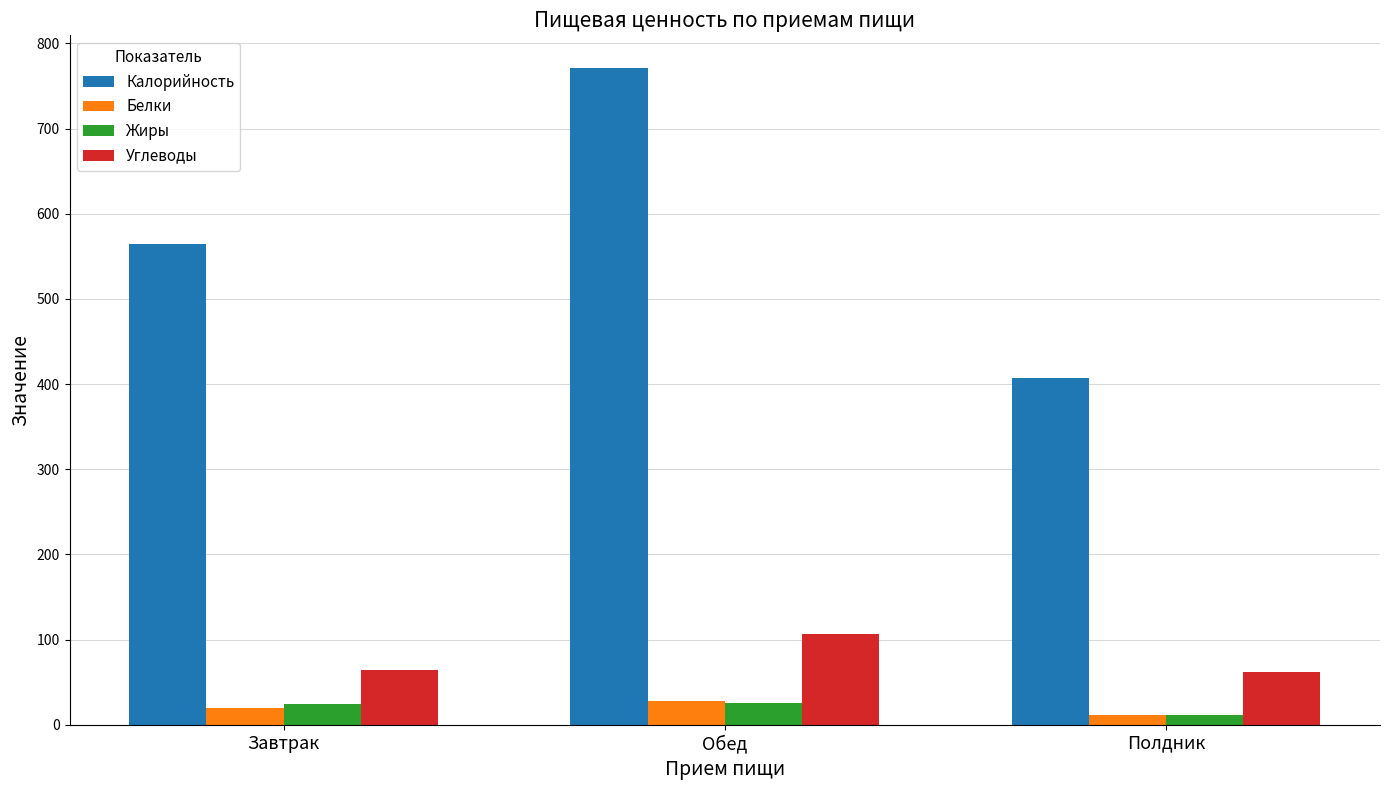

Which series changed the most between Обед and Полдник?

Калорийность